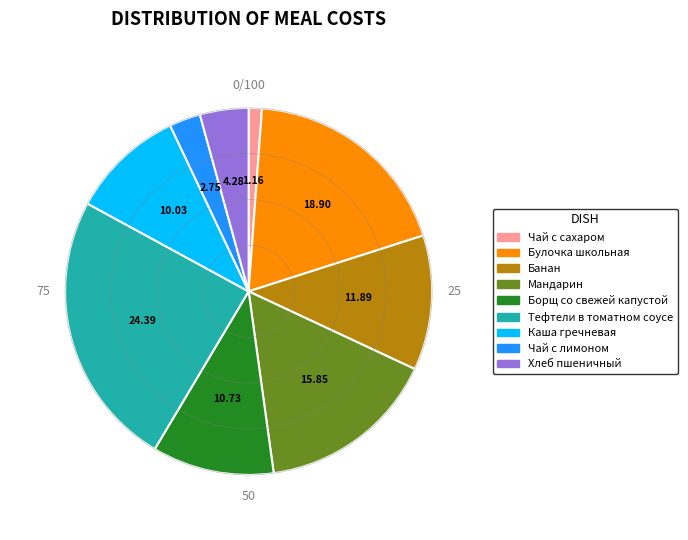

Which slice is the largest?

Тефтели в томатном соусе